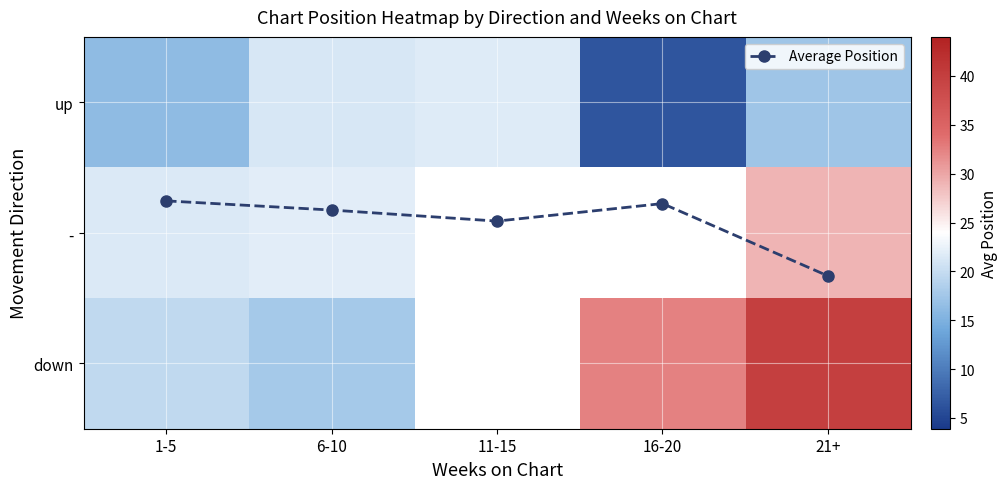

How many data points does each series have?

5